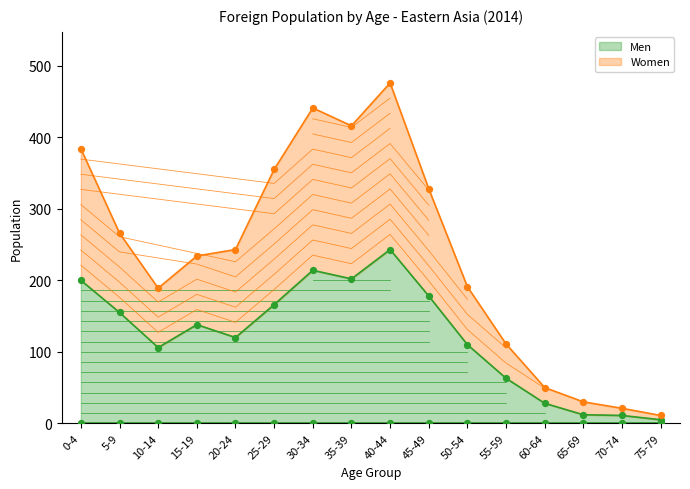

At how many categories does at least one series exceed 264?

7